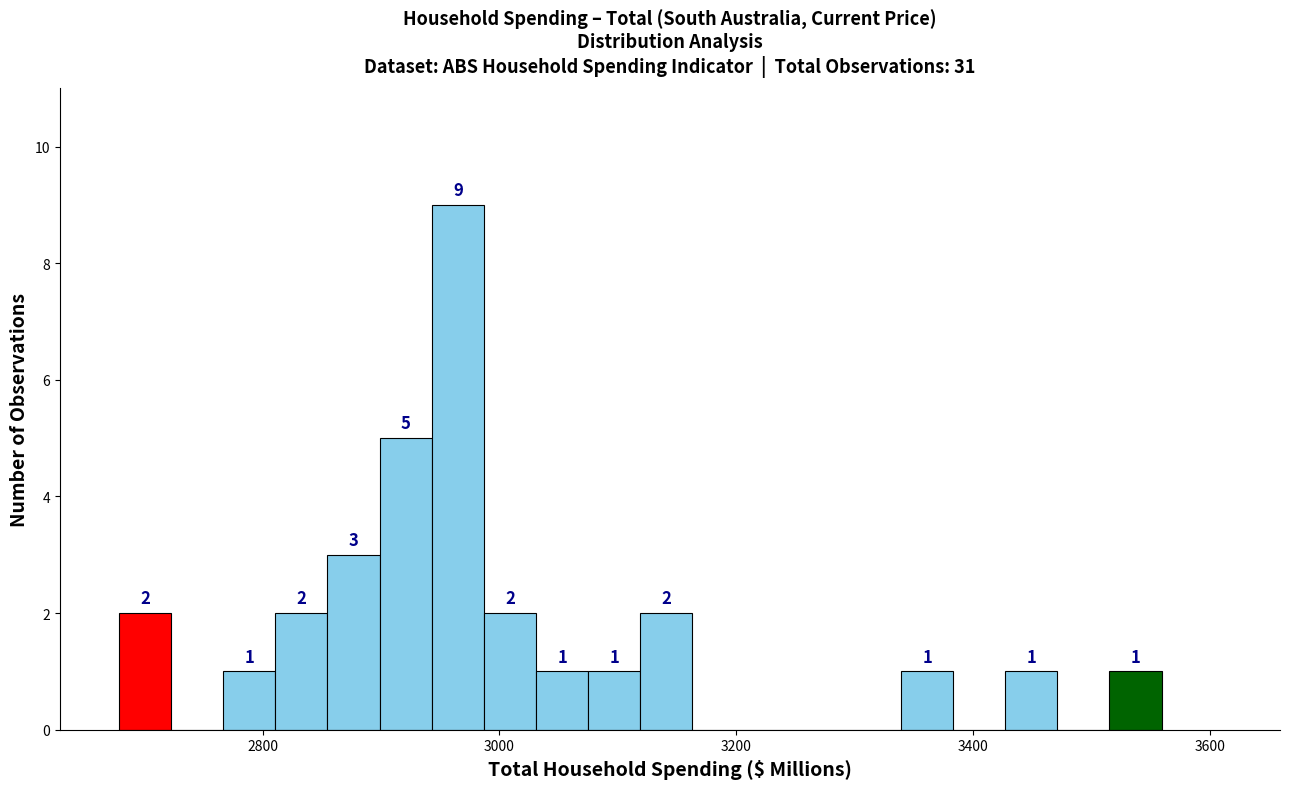

Read against the x-axis, roughly where is the centre of the tallest bar?

2960